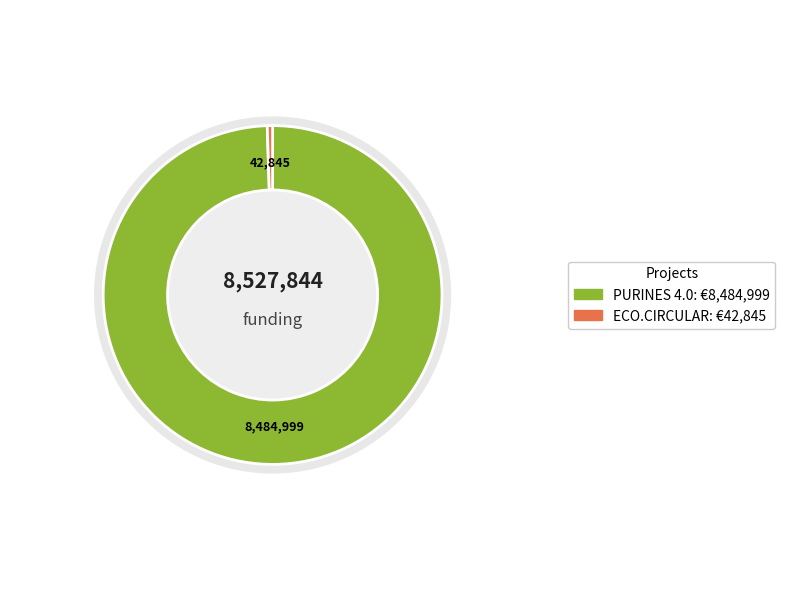

Rank the categories by value from highest to lowest.

PURINES 4.0, ECO.CIRCULAR